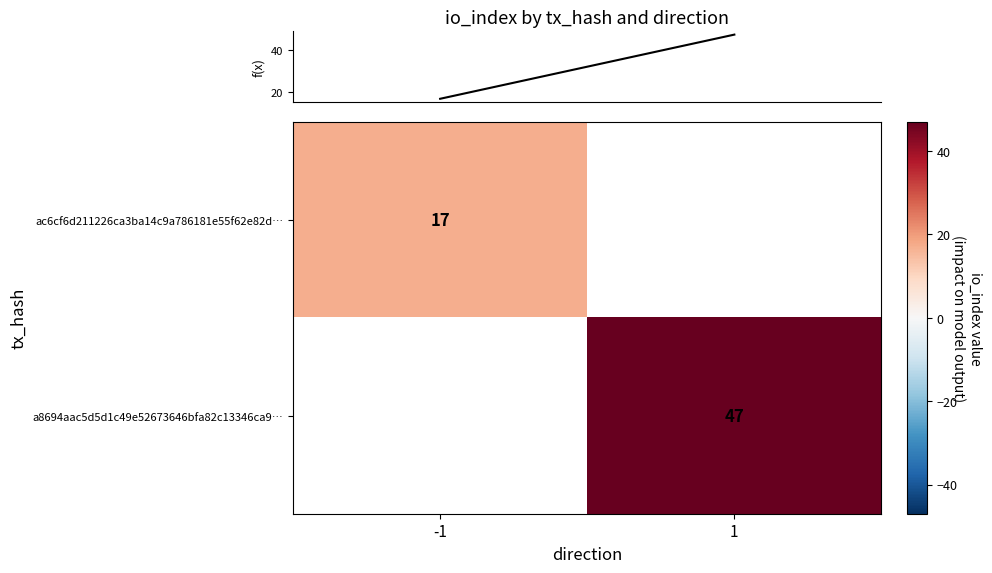

True or false: row_0 has a value of 17.0 at -1.

True